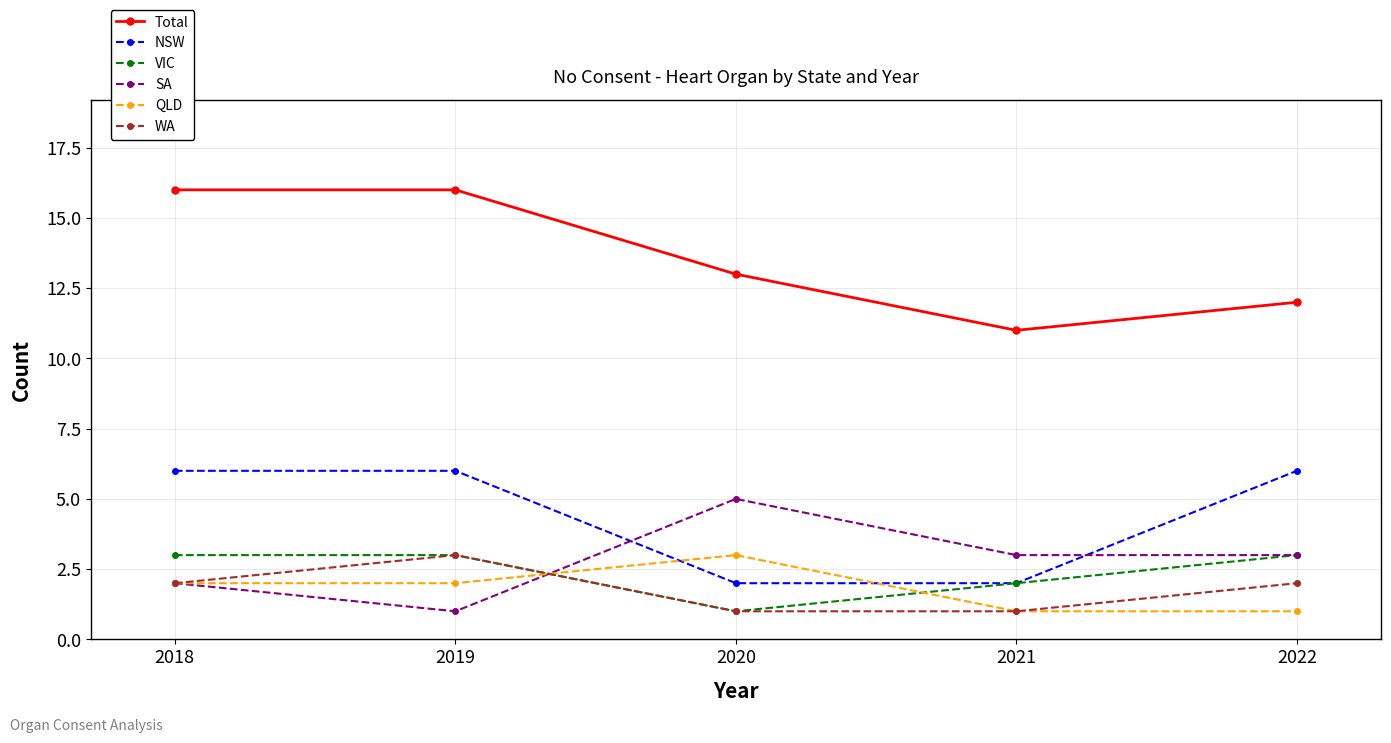

What is the spread (max minus min) of values at 2018?

14